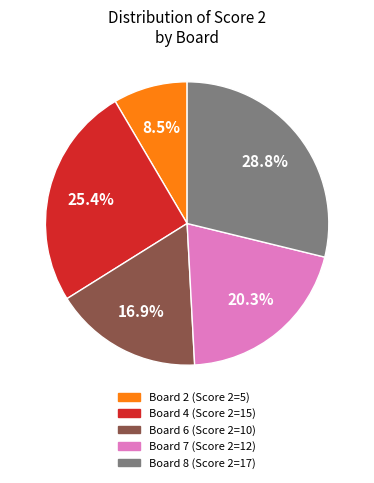

Does any single category account for the majority?

No